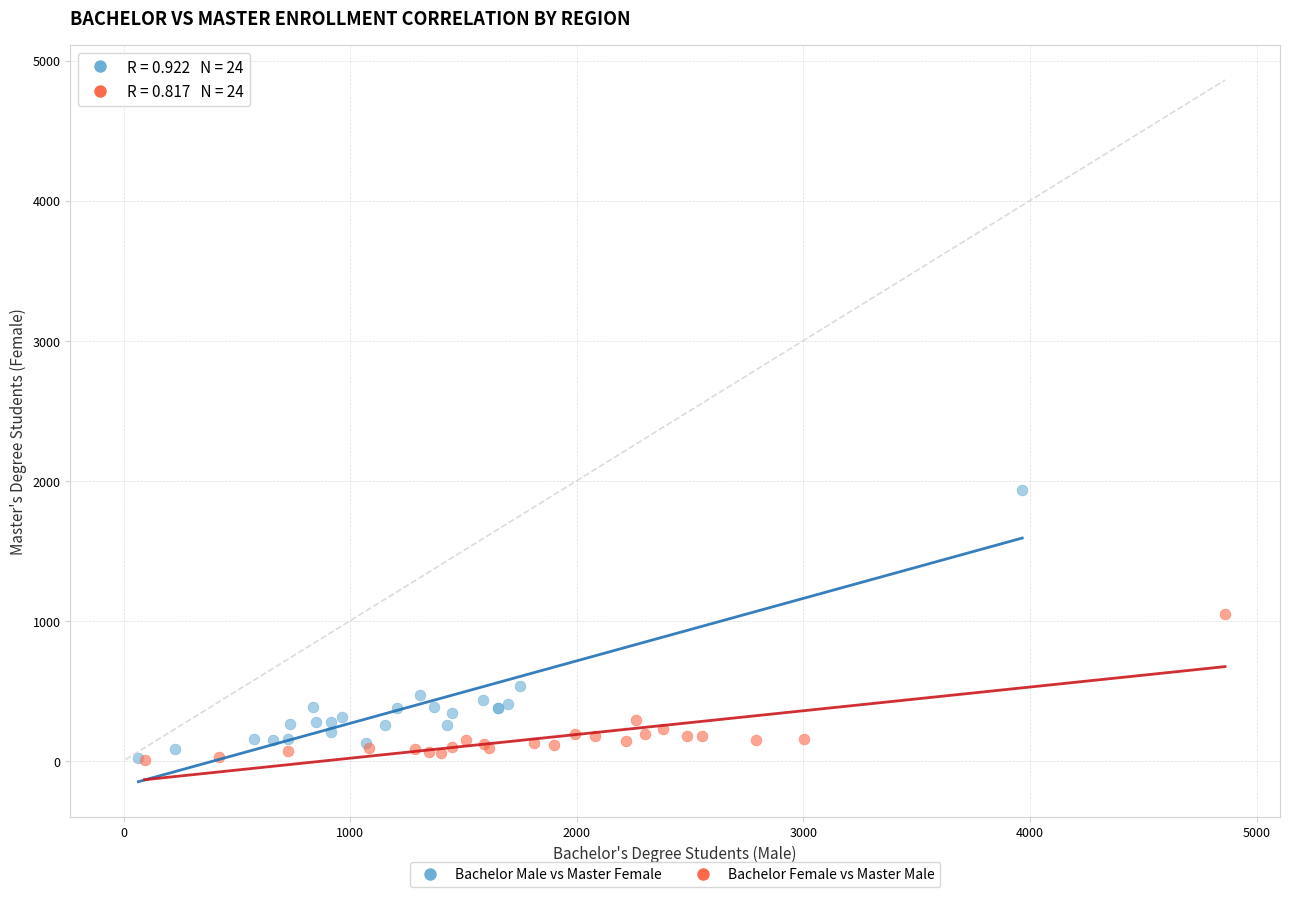

Which series contains the highest Y value?

Bachelor Male vs Master Female